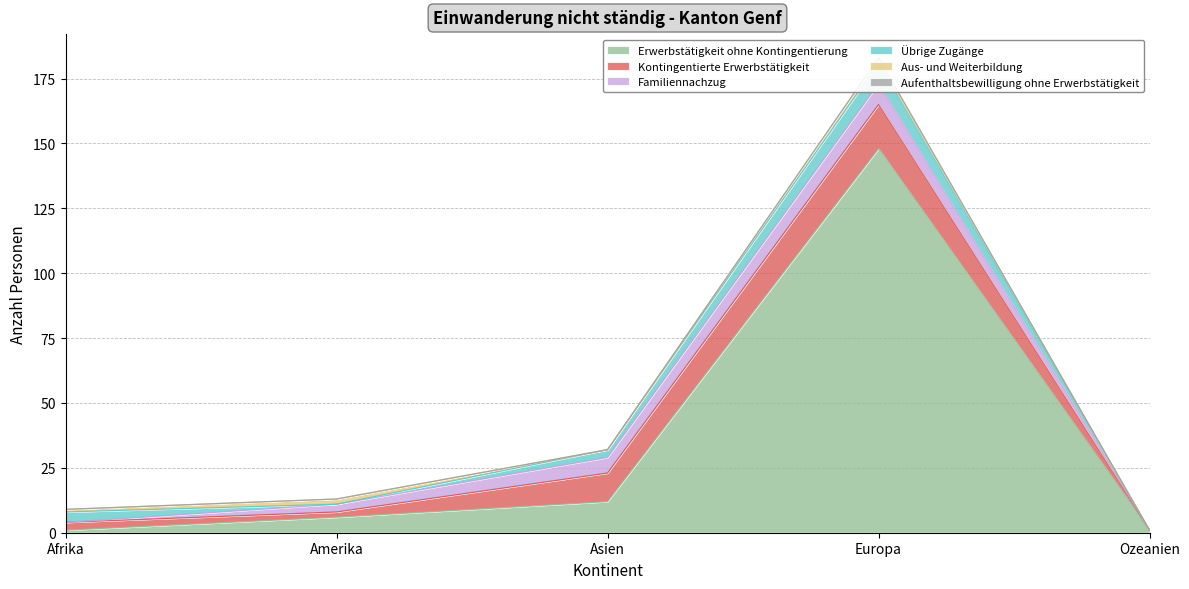

What is the maximum value shown in the chart?

148